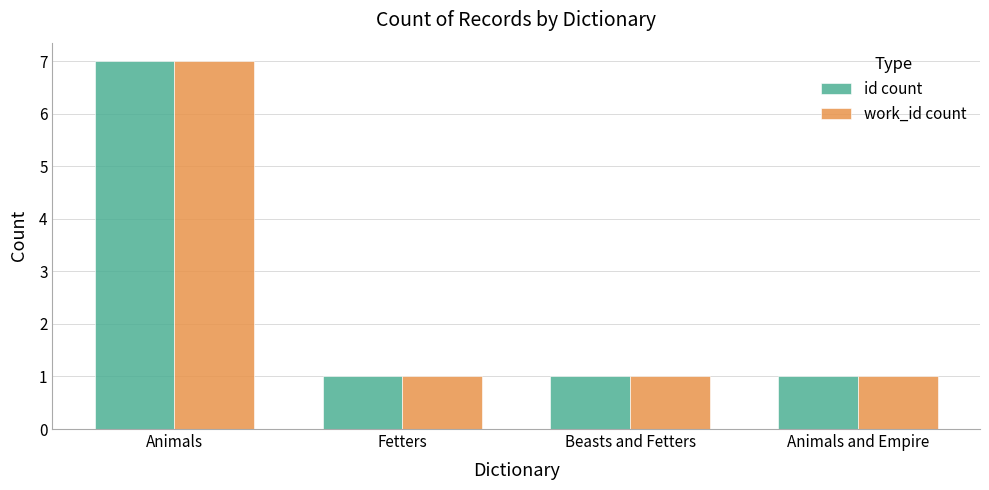

What position from the left is Animals?

1